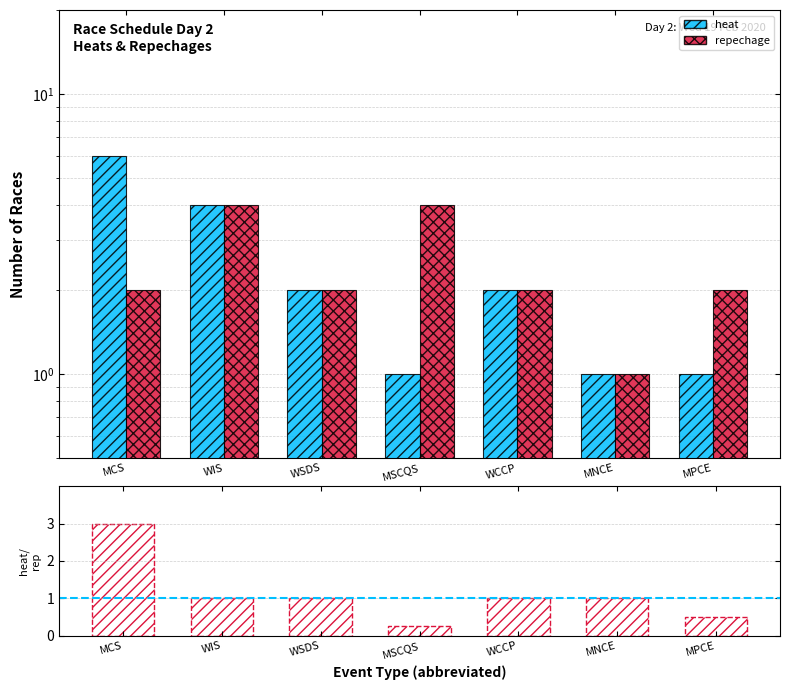

Which series has the largest total across all categories?

heat